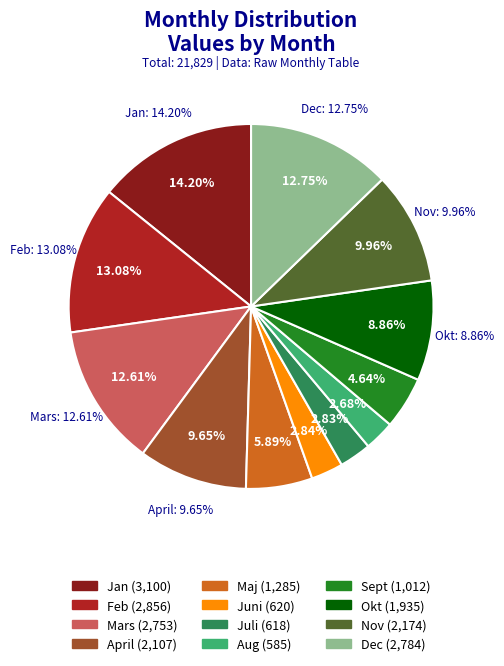

Is Feb the majority of the pie?

No